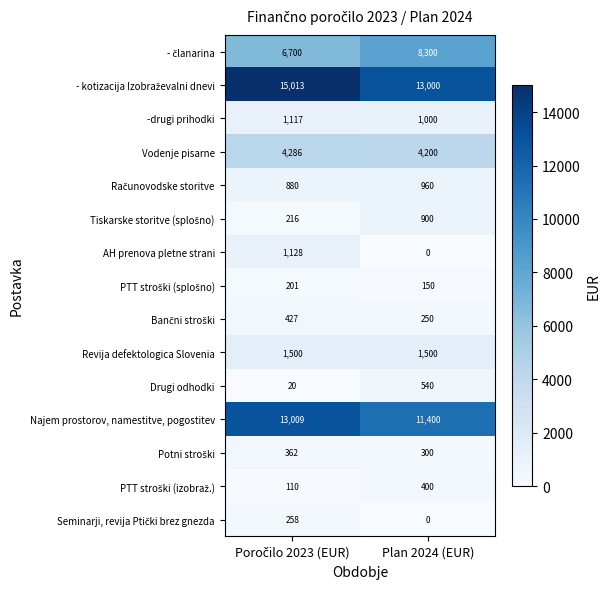

What is the total value across all series at Plan 2024 (EUR)?

42900